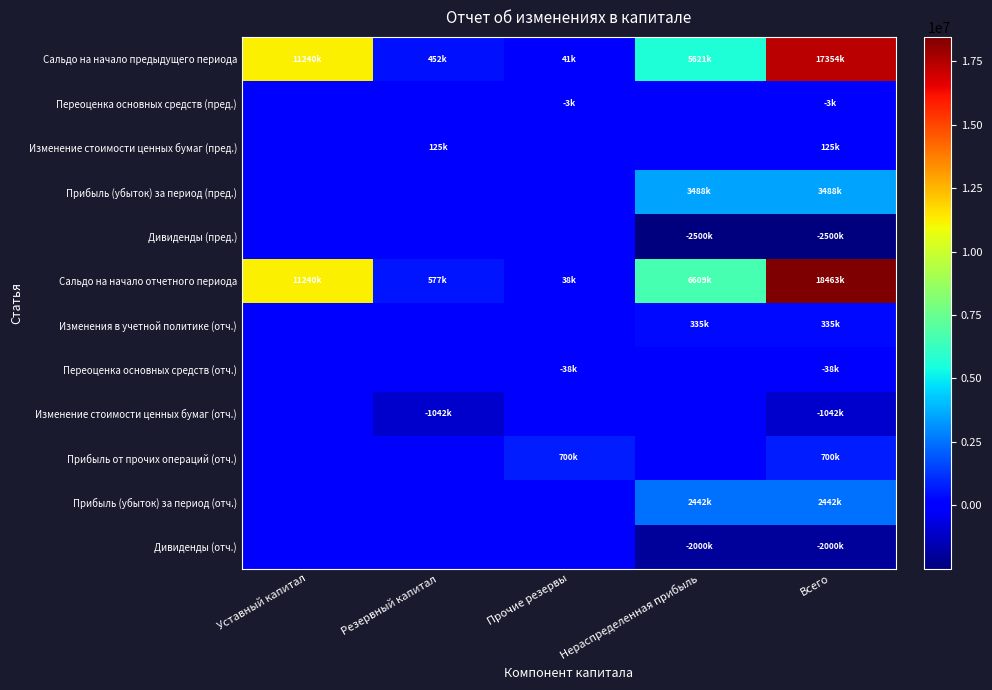

Reading left to right, what are all the values shown in this chart?

Сальдо на начало предыдущего периода: Уставный капитал=11240188	Резервный капитал=451541	Прочие резервы=40899	Нераспределенная прибыль=5621056	Всего=17353684
Переоценка основных средств (пред.): Уставный капитал=0	Резервный капитал=0	Прочие резервы=-3294	Нераспределенная прибыль=0	Всего=-3294
Изменение стоимости ценных бумаг (пред.): Уставный капитал=0	Резервный капитал=125173	Прочие резервы=0	Нераспределенная прибыль=0	Всего=125173
Прибыль (убыток) за период (пред.): Уставный капитал=0	Резервный капитал=0	Прочие резервы=0	Нераспределенная прибыль=3487714	Всего=3487714
Дивиденды (пред.): Уставный капитал=0	Резервный капитал=0	Прочие резервы=0	Нераспределенная прибыль=-2499991	Всего=-2499991
Сальдо на начало отчетного периода: Уставный капитал=11240188	Резервный капитал=576714	Прочие резервы=37605	Нераспределенная прибыль=6608779	Всего=18463286
Изменения в учетной политике (отч.): Уставный капитал=0	Резервный капитал=0	Прочие резервы=0	Нераспределенная прибыль=335251	Всего=335251
Переоценка основных средств (отч.): Уставный капитал=0	Резервный капитал=0	Прочие резервы=-37605	Нераспределенная прибыль=0	Всего=-37605
Изменение стоимости ценных бумаг (отч.): Уставный капитал=0	Резервный капитал=-1042120	Прочие резервы=0	Нераспределенная прибыль=0	Всего=-1042120
Прибыль от прочих операций (отч.): Уставный капитал=0	Резервный капитал=0	Прочие резервы=700366	Нераспределенная прибыль=0	Всего=700366
Прибыль (убыток) за период (отч.): Уставный капитал=0	Резервный капитал=0	Прочие резервы=0	Нераспределенная прибыль=2442402	Всего=2442402
Дивиденды (отч.): Уставный капитал=0	Резервный капитал=0	Прочие резервы=0	Нераспределенная прибыль=-1999991	Всего=-1999991